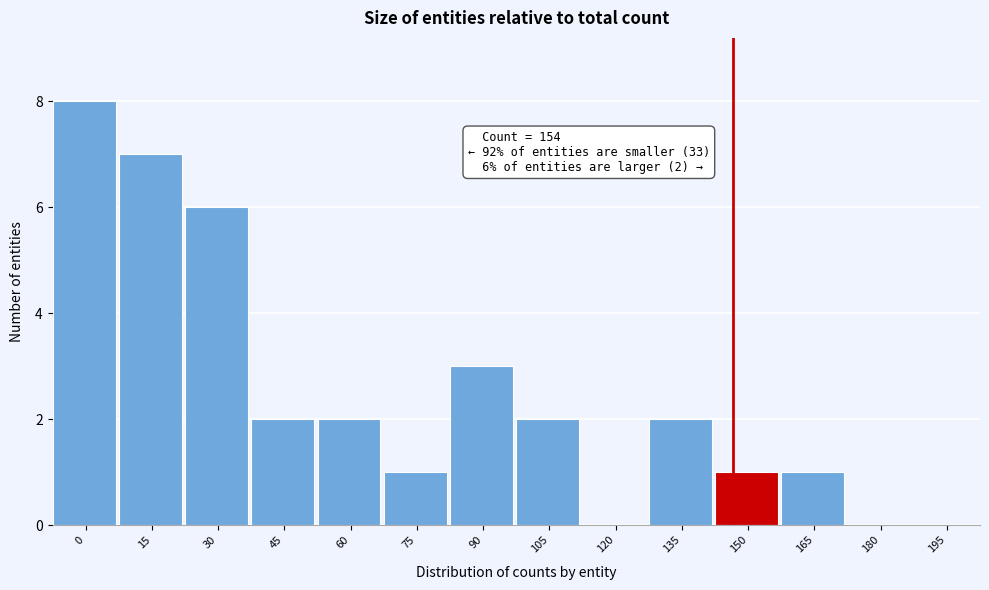

Reading right to left, extract all data points from this chart.

195=0	180=0	165=1	150=1	135=2	120=0	105=2	90=3	75=1	60=2	45=2	30=6	15=7	0=8